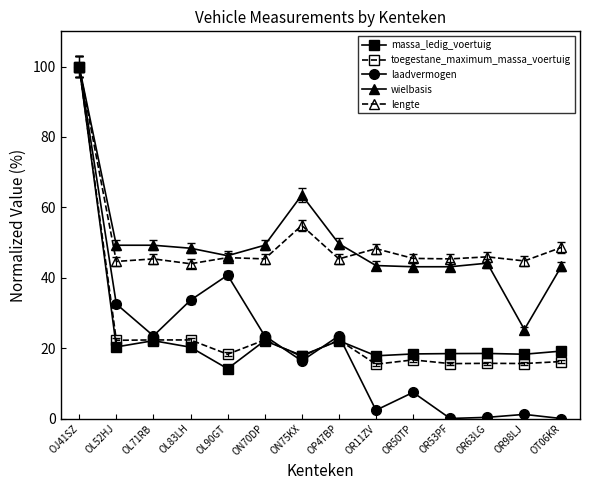

What is the greatest value displayed?

100.0